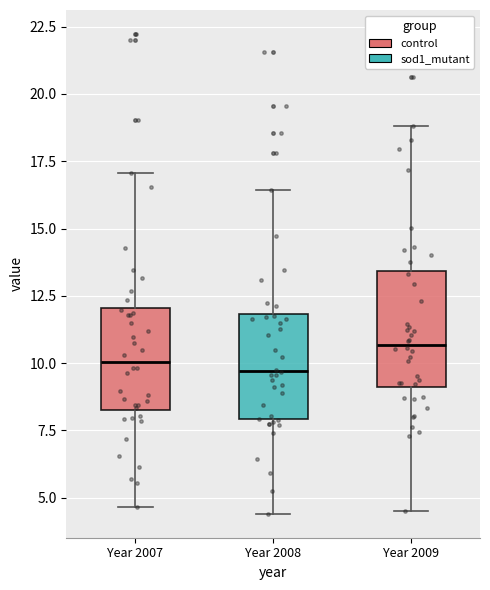

Reading left to right, transcribe this box plot: for each box, give where its median line is, the range the box spans, and where its two whiskers end, as read against the y-axis. The values are not printed on the chart, so give them approximately, as read against the axis.

Year 2007: median 10.0, box 8.5 to 12.0, whiskers 4.5 to 17.0
Year 2008: median 9.5, box 8.0 to 12.0, whiskers 4.5 to 16.5
Year 2009: median 10.5, box 9.0 to 13.5, whiskers 4.5 to 19.0